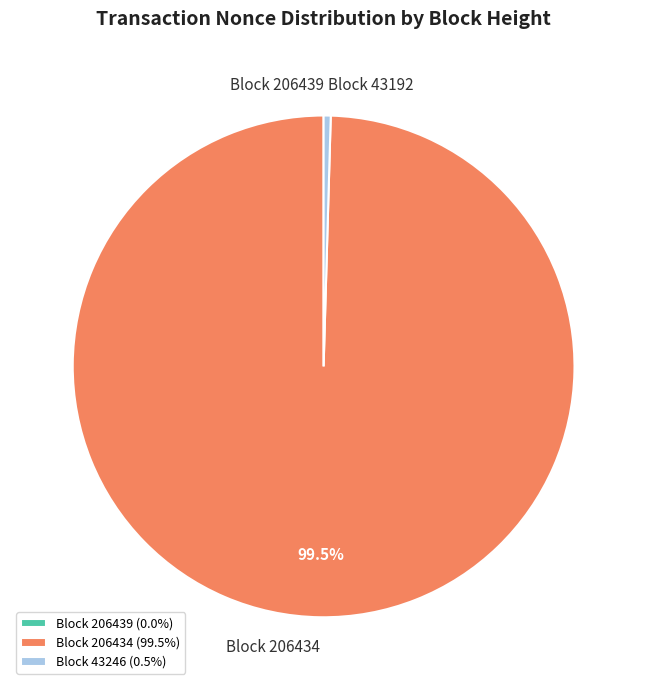

Does Block 206434 (99.5%) account for over 50% of the chart?

Yes